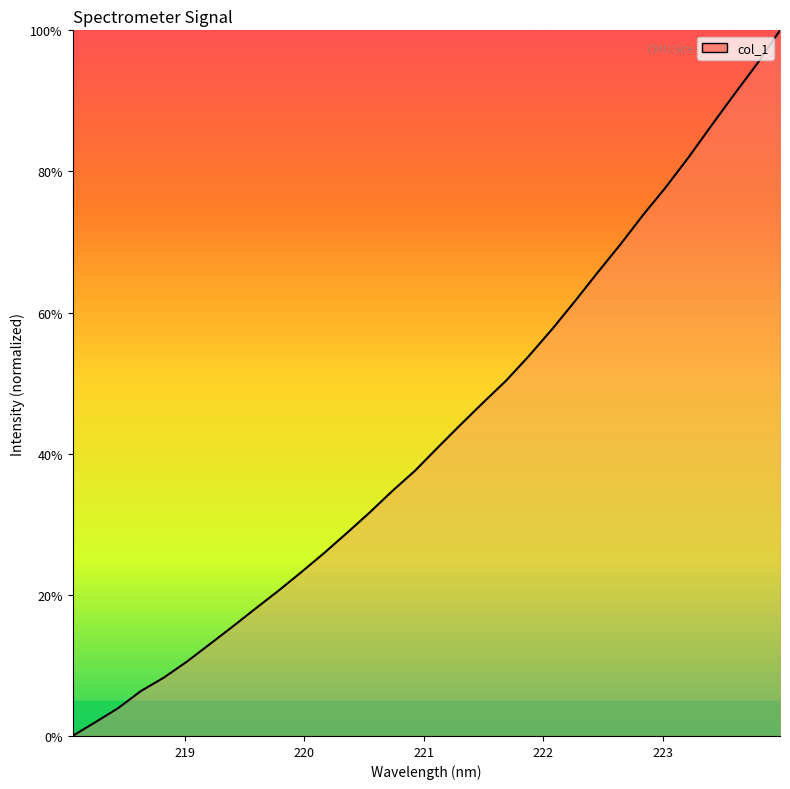

What is the maximum value shown in the chart?

100.0